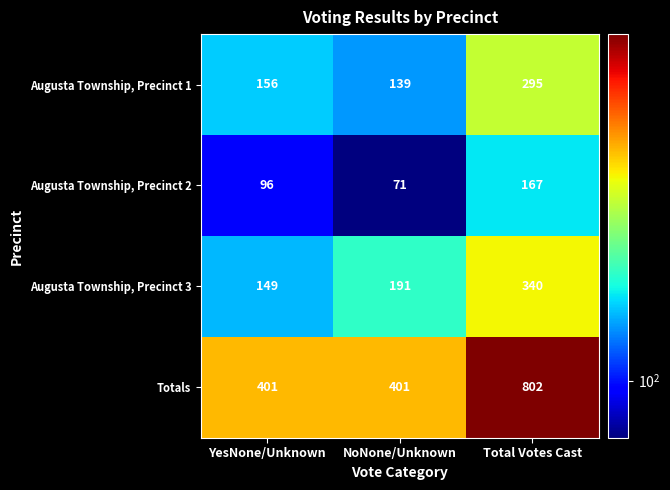

Reading left to right, list all the values displayed in this chart.

Augusta Township, Precinct 1: 156	139	295
Augusta Township, Precinct 2: 96	71	167
Augusta Township, Precinct 3: 149	191	340
Totals: 401	401	802